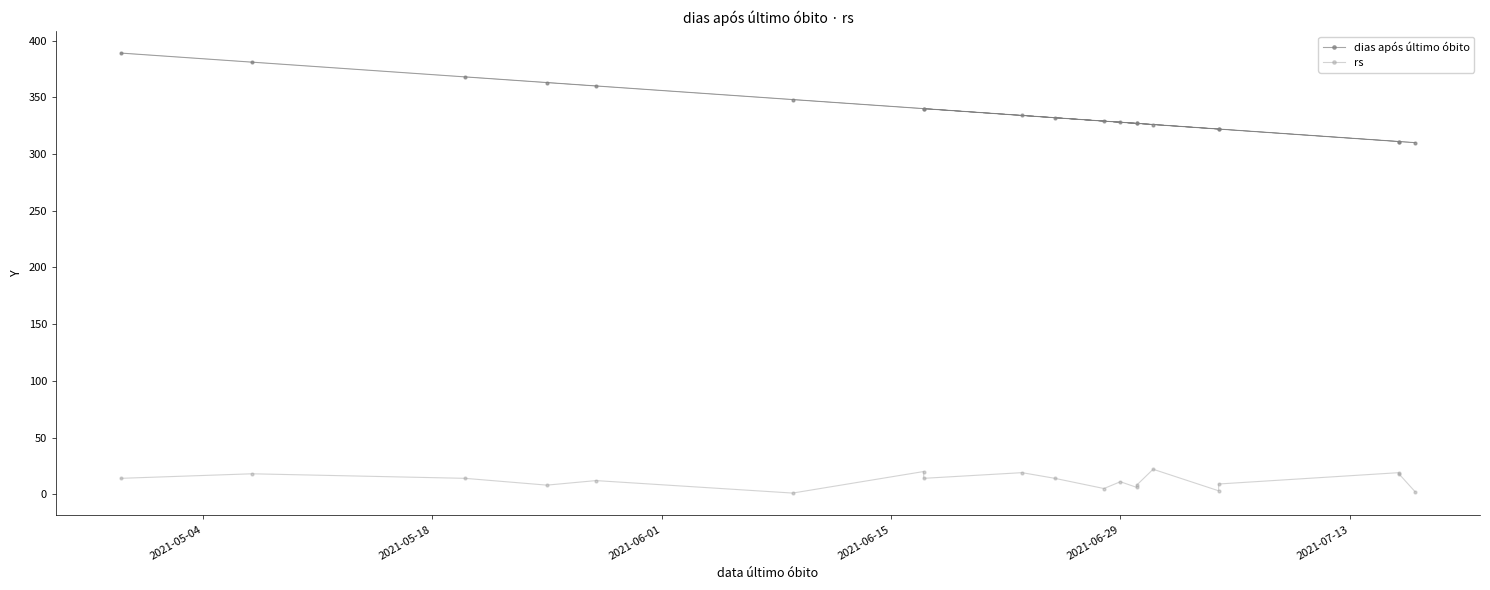

How many distinct data groups are displayed?

2